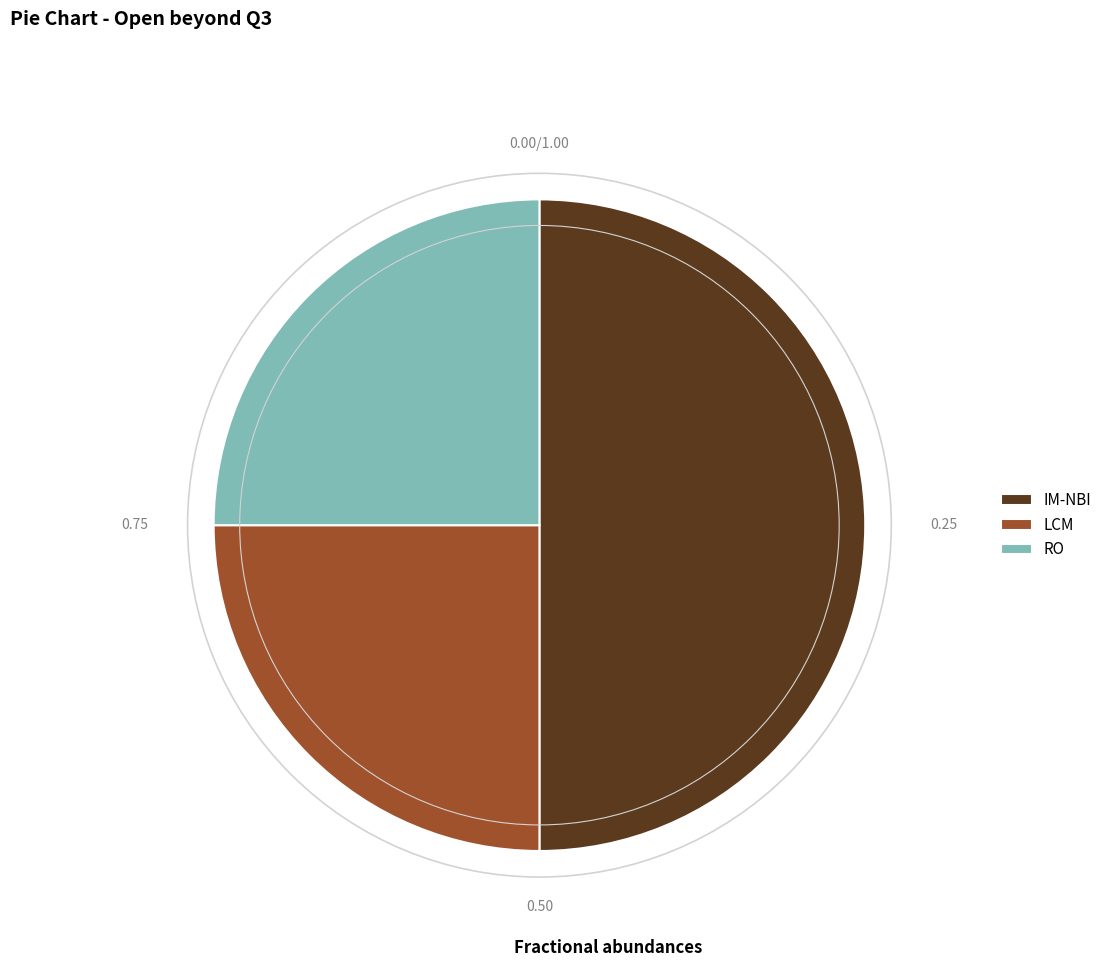

Approximately how many times larger is the value at RO compared to IM-NBI?

0.5